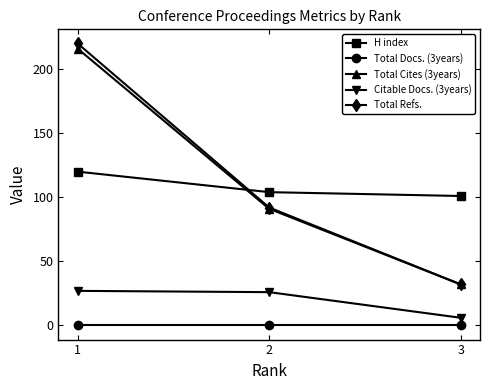

True or false: H index has a value of 101 at 3.

True